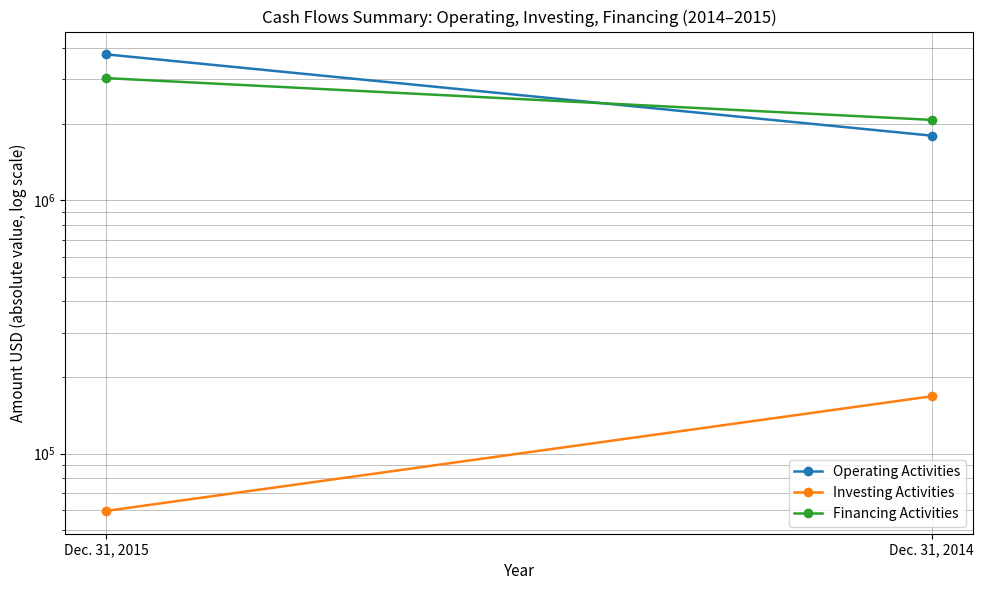

What is the lowest value of the Investing Activities series?

59478